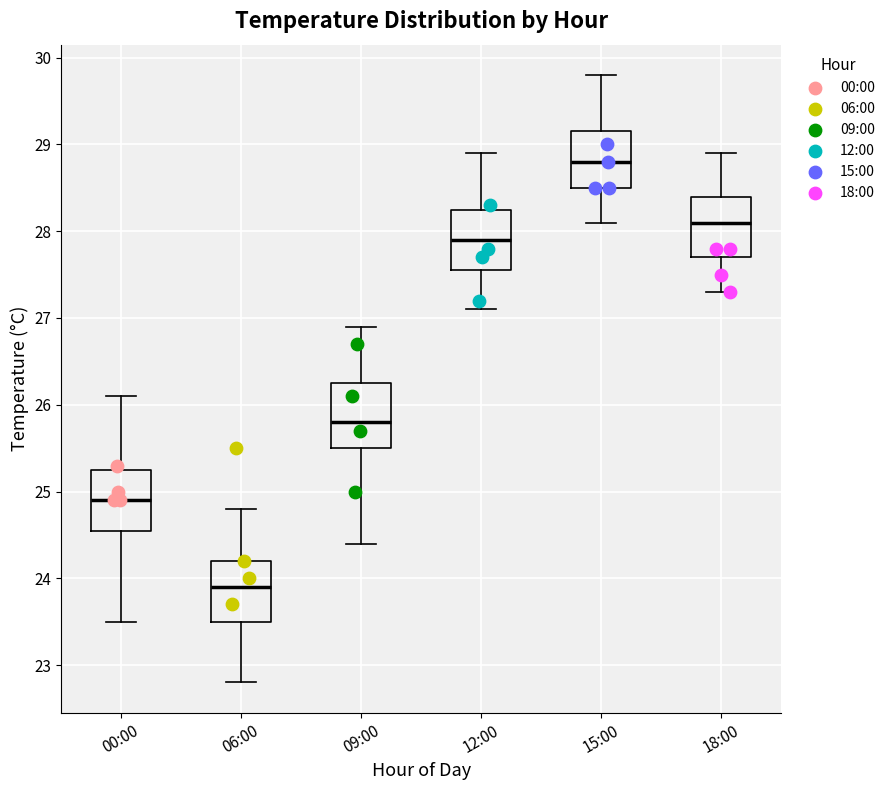

Reading left to right, read every box against the y-axis: the position of its median line, the range the box covers, and the ends of its whiskers. The values are not printed on the chart, so give them approximately, as read against the axis.

00:00: median 24.9, box 24.6 to 25.3, whiskers 23.5 to 26.1
06:00: median 23.9, box 23.5 to 24.2, whiskers 22.8 to 24.8
09:00: median 25.8, box 25.5 to 26.3, whiskers 24.4 to 26.9
12:00: median 27.9, box 27.6 to 28.3, whiskers 27.1 to 28.9
15:00: median 28.8, box 28.5 to 29.2, whiskers 28.1 to 29.8
18:00: median 28.1, box 27.7 to 28.4, whiskers 27.3 to 28.9